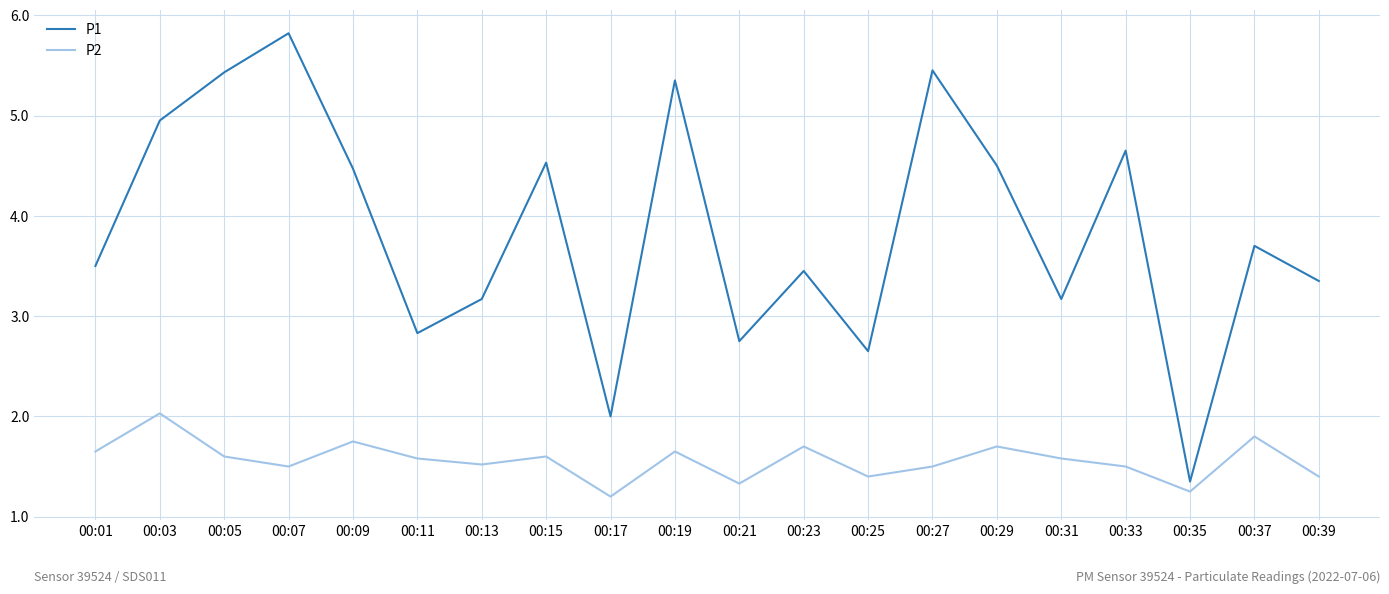

True or false: P2 has a value of 0.9 at 00:01.

False